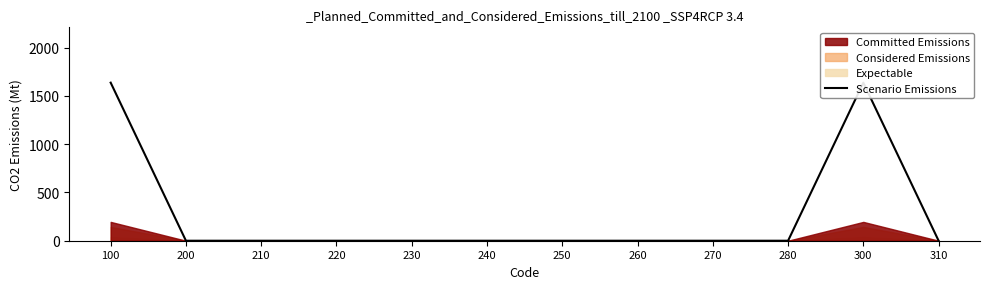

Reading left to right, what are all the values shown in this chart?

100=1636.5	200=0.0	210=0.0	220=0.0	230=0.0	240=0.0	250=0.0	260=0.0	270=0.0	280=0.0	300=1636.5	310=0.0